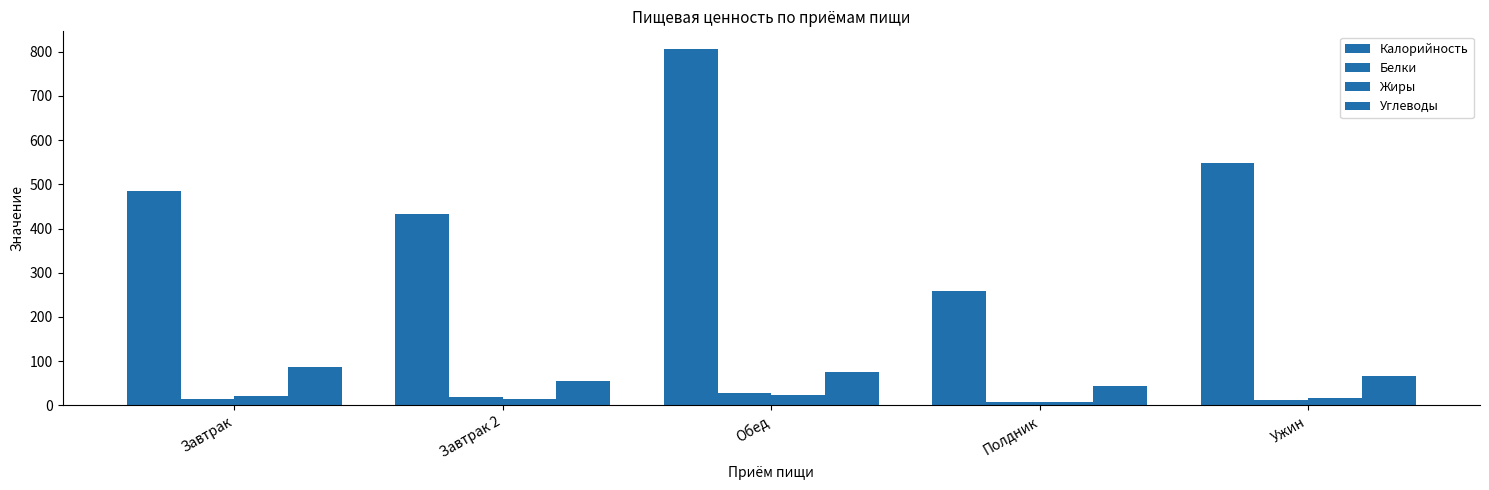

What is the difference between the Жиры values at Обед and Ужин?

6.3